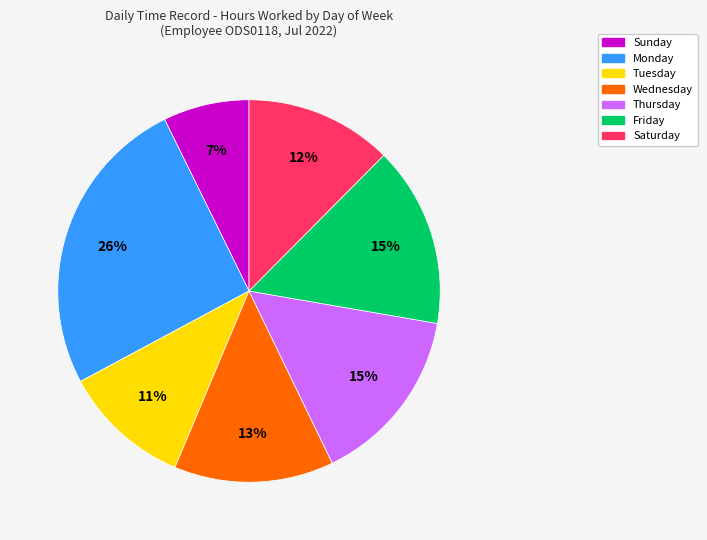

How many slices are in this pie chart?

7